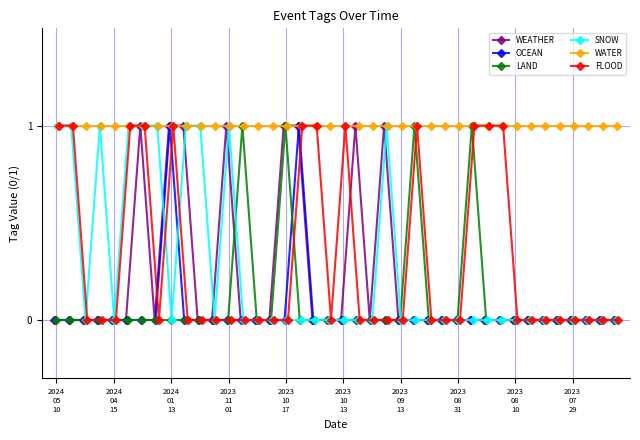

How many interior local peaks does the OCEAN series have?

2